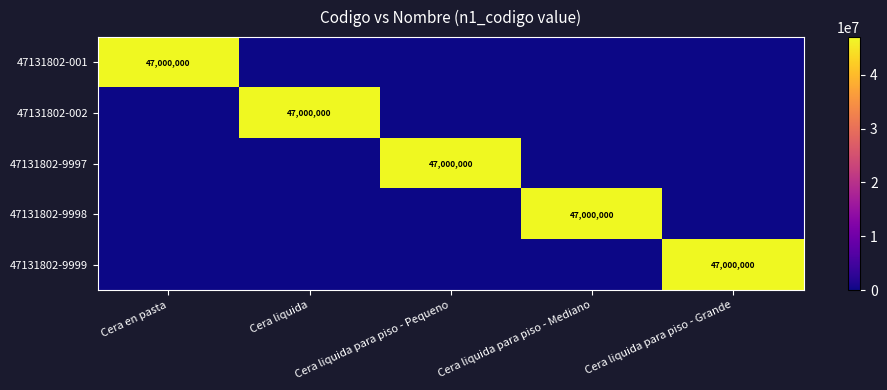

At which label does 47131802-9997 reach its minimum?

Cera en pasta